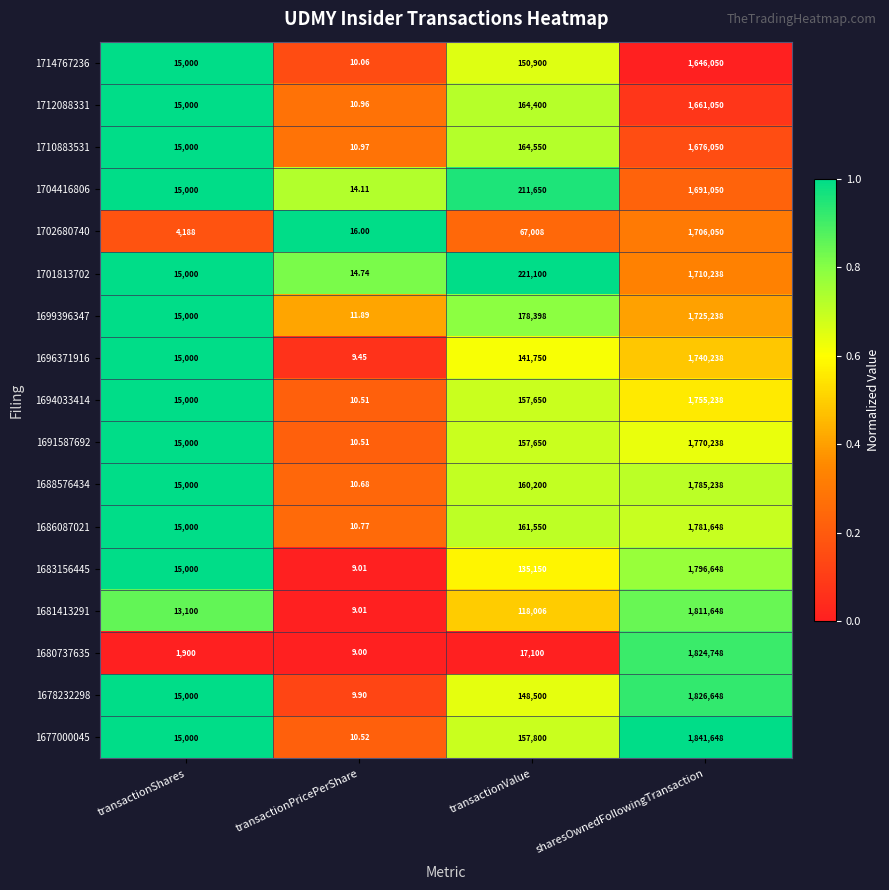

Which series has the largest total across all categories?

1677000045